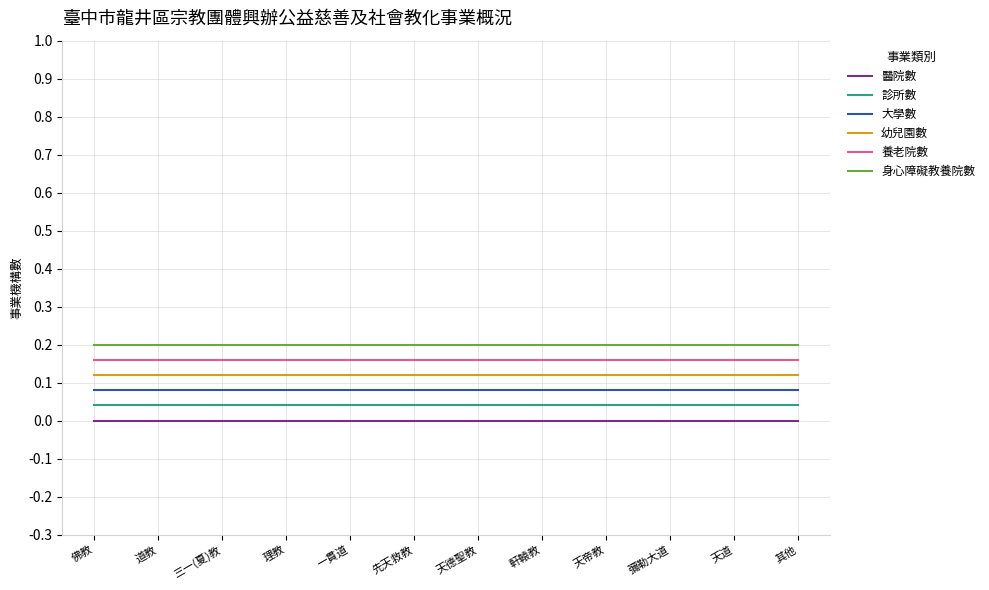

What is the total value across all series at 一貫道?

0.6